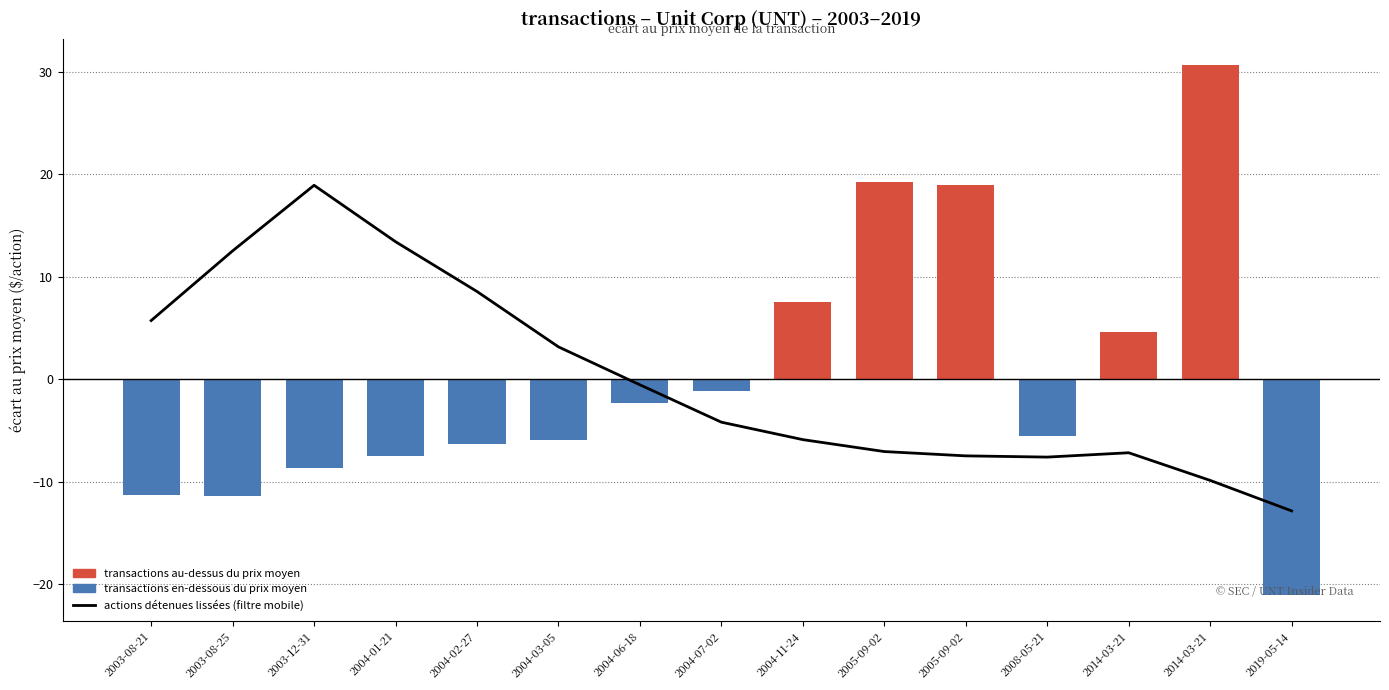

How many bars are there in total?

15